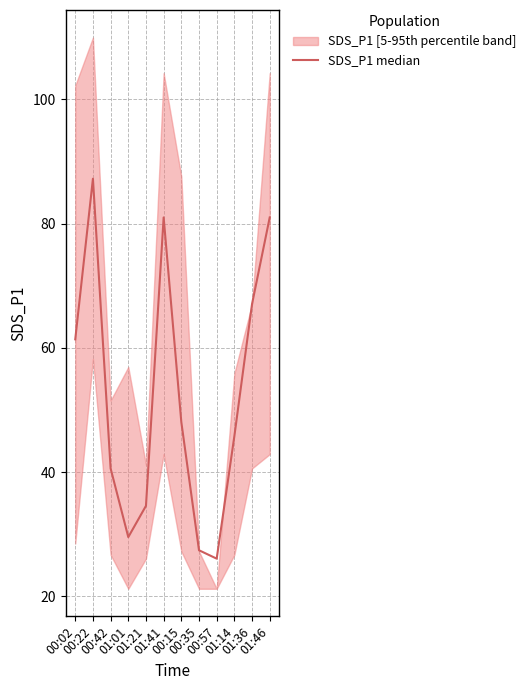

Reading left to right, list all the values displayed in this chart.

00:02=61.4	00:22=87.2	00:42=40.6	01:01=29.6	01:21=34.6	01:41=81.0	00:15=48.0	00:35=27.4	00:57=26.1	01:14=45.8	01:36=67.1	01:46=81.0